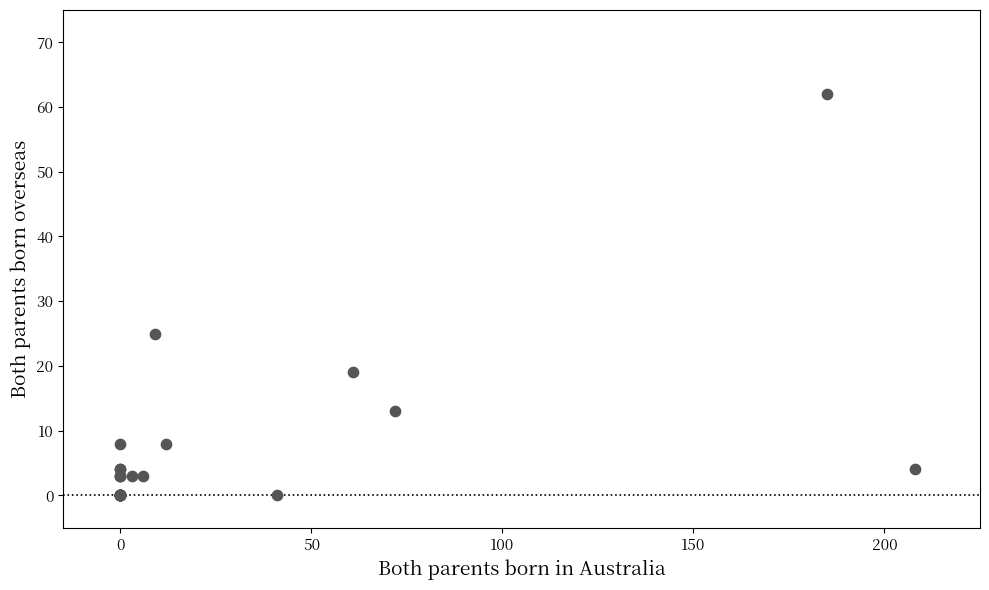

What Y value in the scatter plot is closest to 31?

25